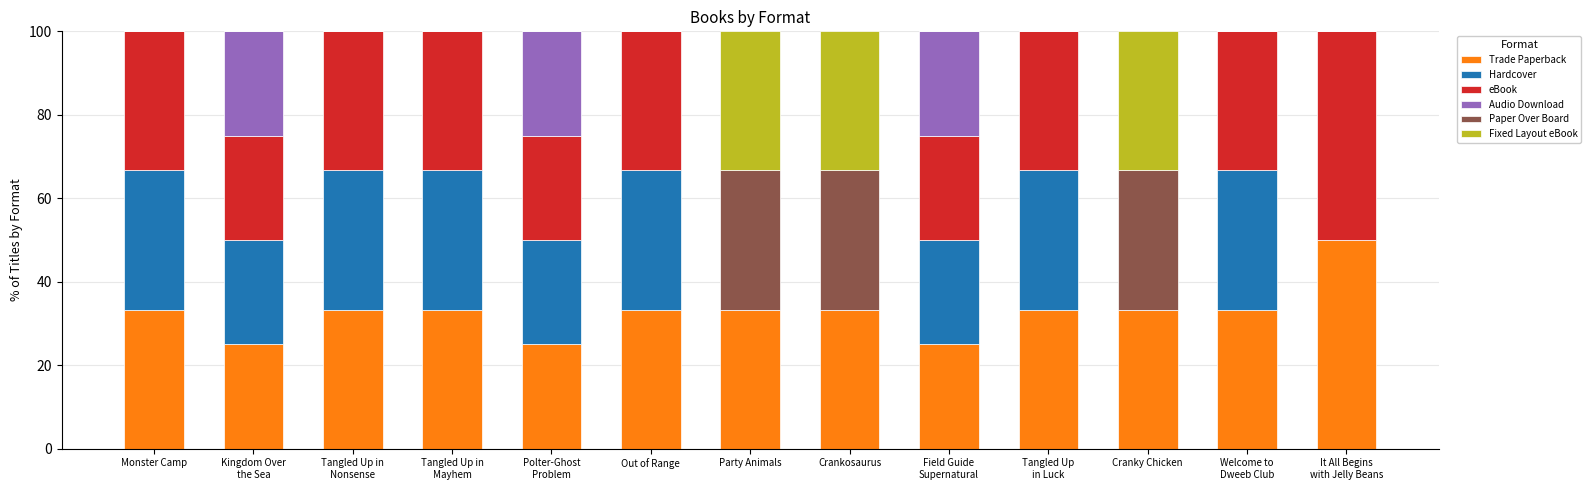

What is the highest value of the Trade Paperback series?

50.0